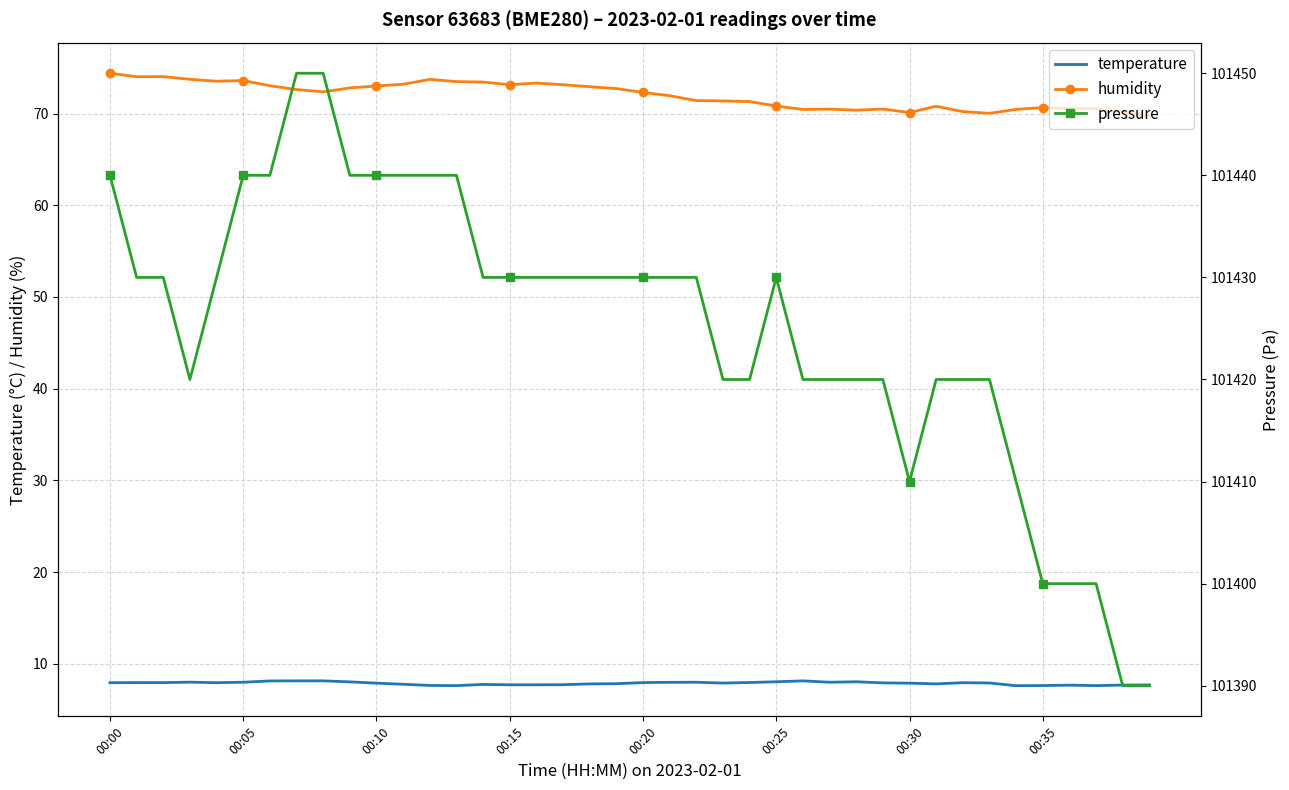

Where does the pressure series first go above 101430?

00:00